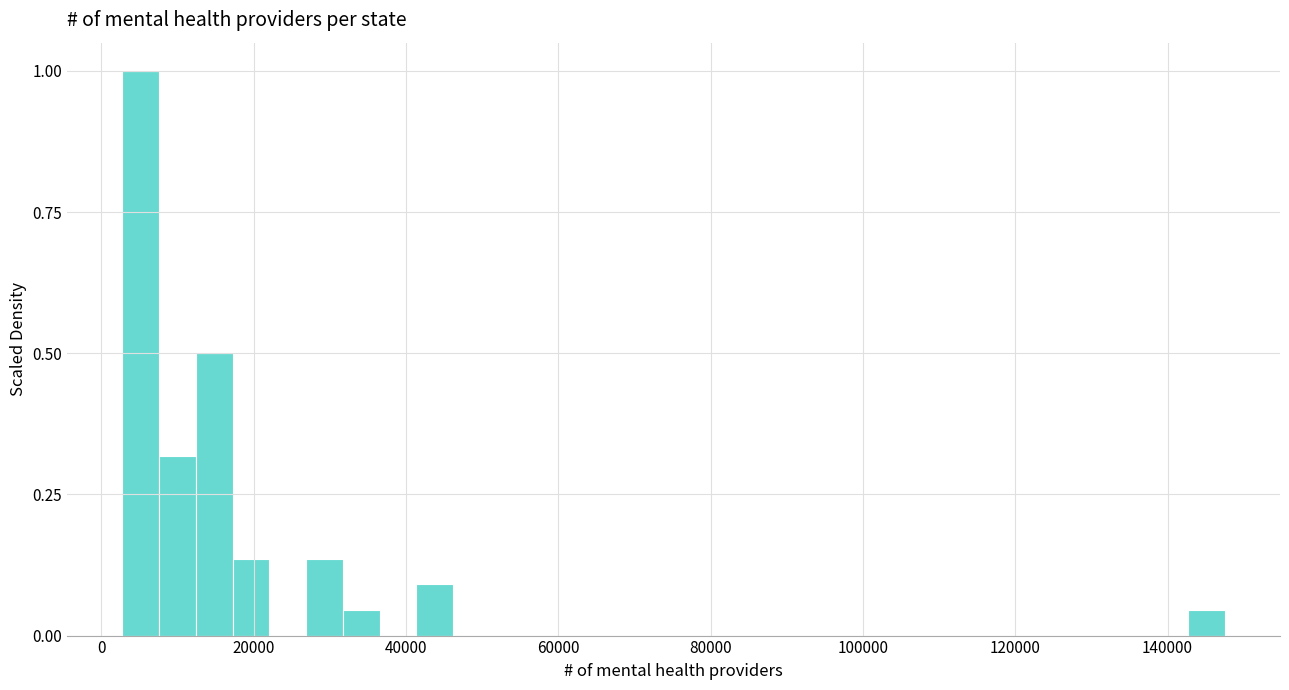

Read against the x-axis, roughly where is the centre of the tallest bar?

6000